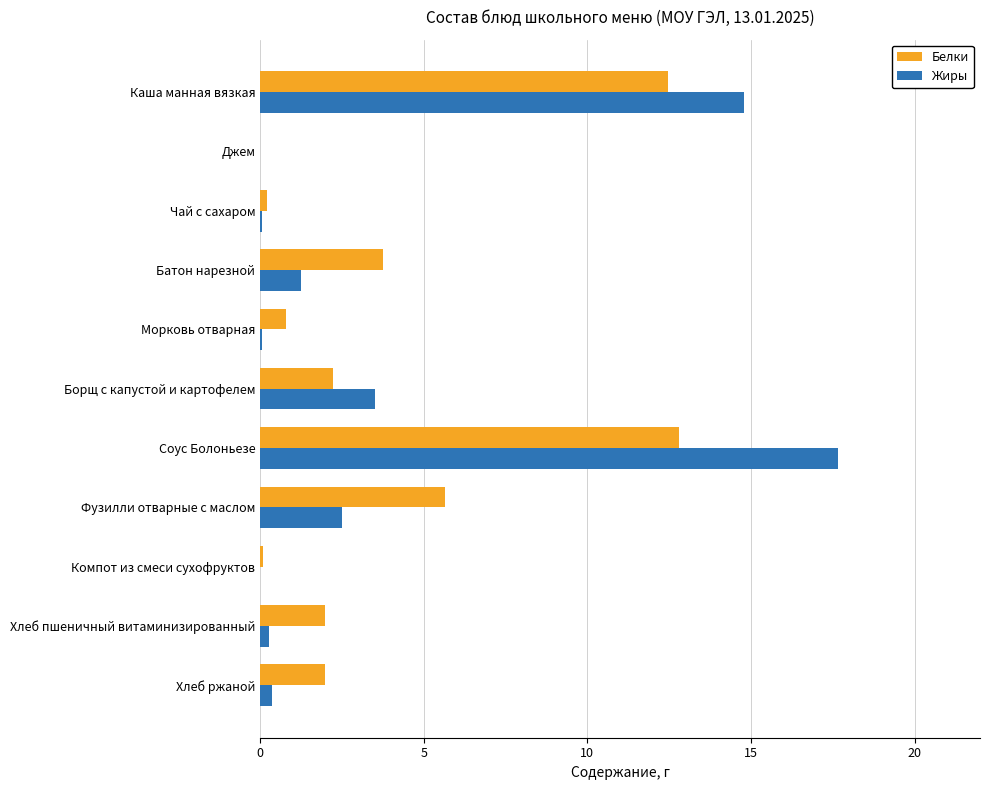

What are all the series names shown in the legend?

Белки, Жиры